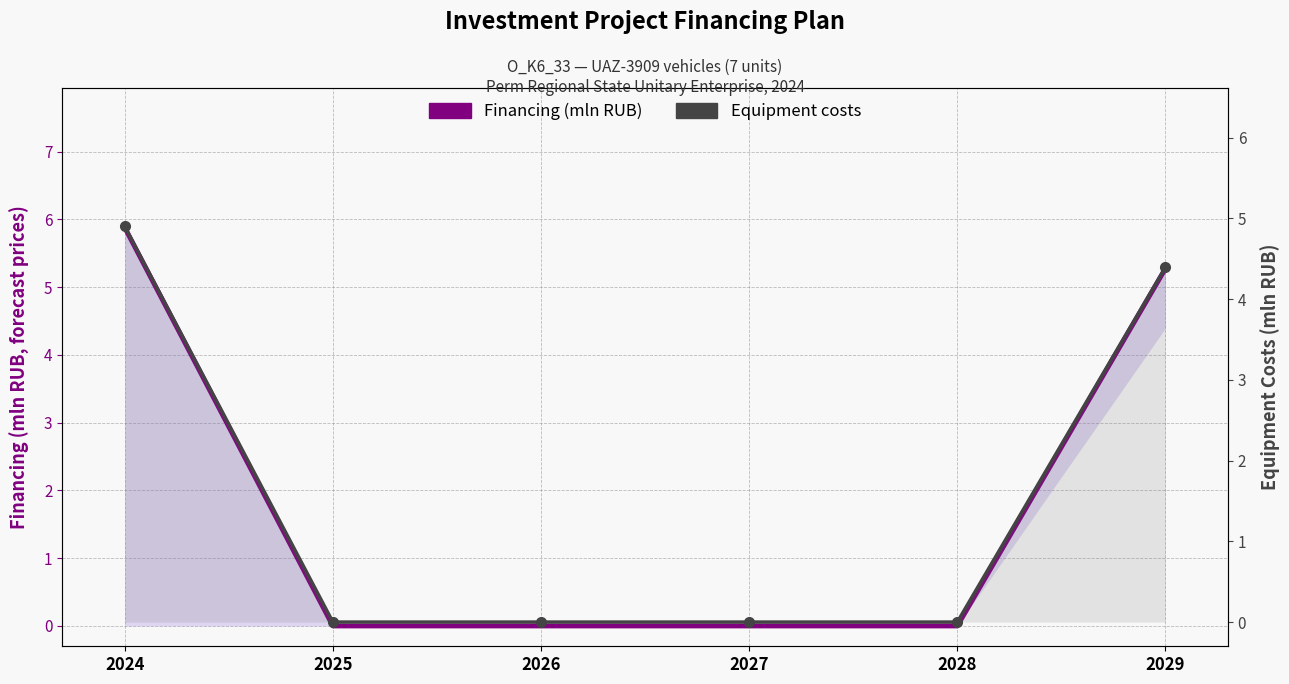

How many distinct data groups are displayed?

2